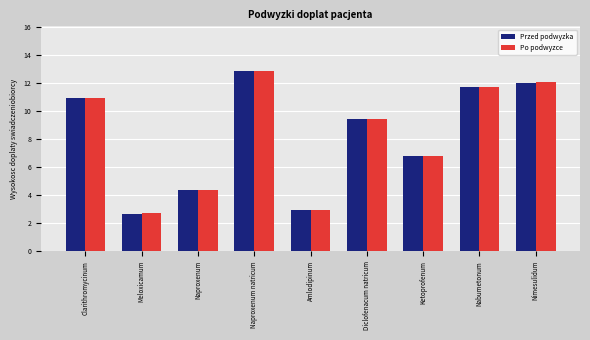

What is the value of the Przed podwyzka bar at the 5th from the left?

3.0